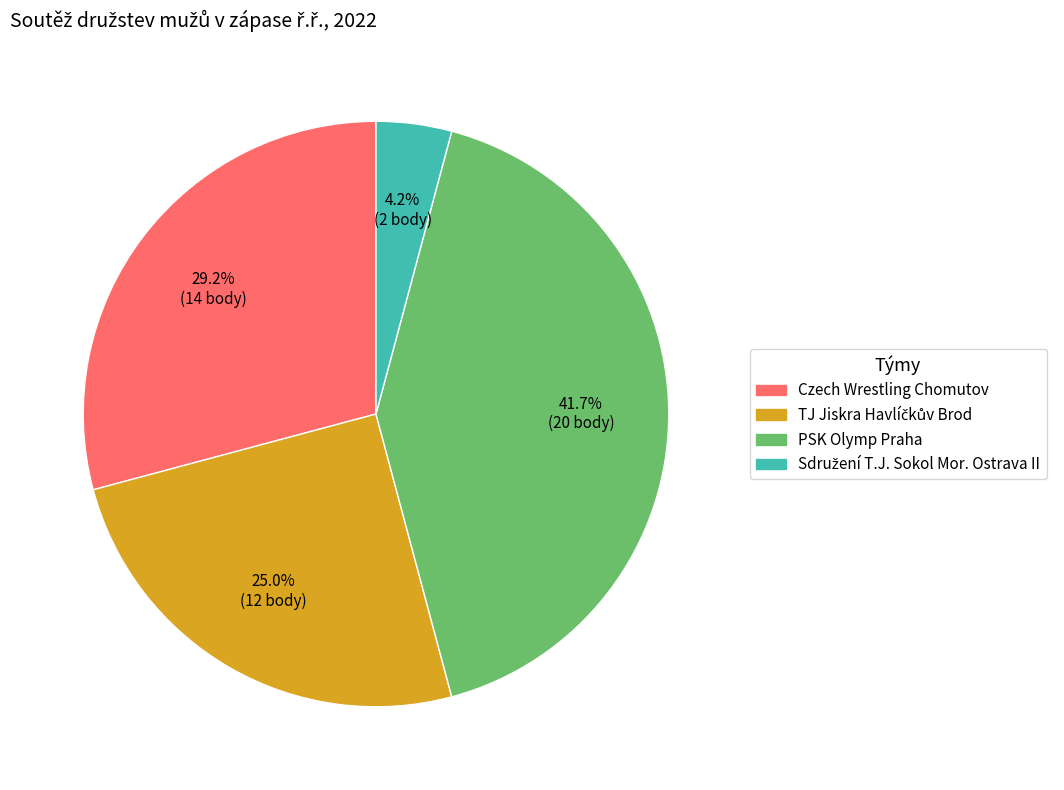

Which slice is the largest?

PSK Olymp Praha